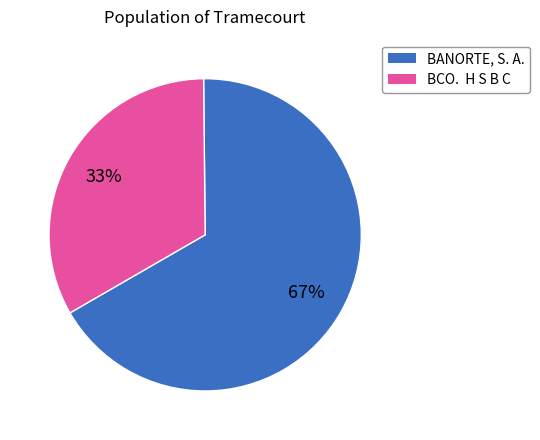

To the nearest percent, what is the average slice percentage?

50%